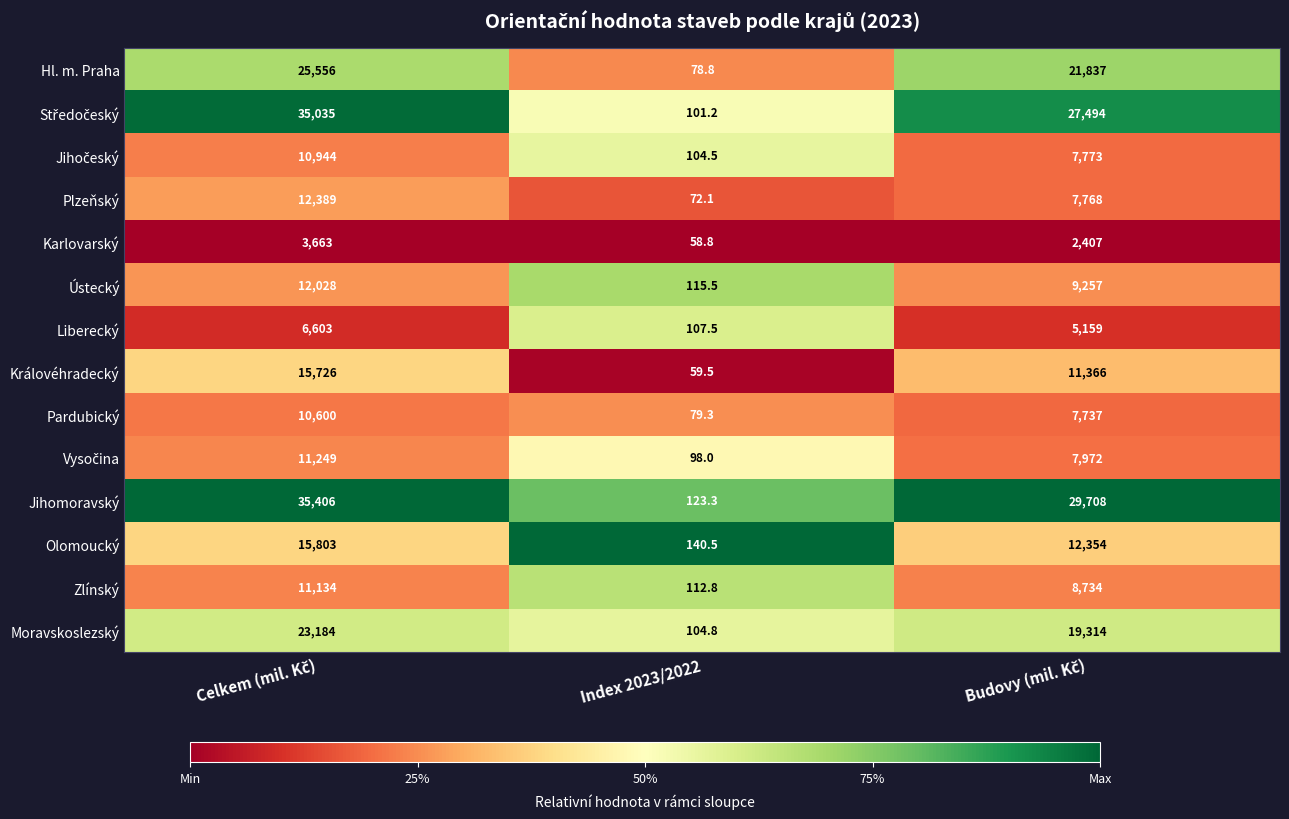

The value of Karlovarský at Index 2023/2022 is 12.4. True or false?

False